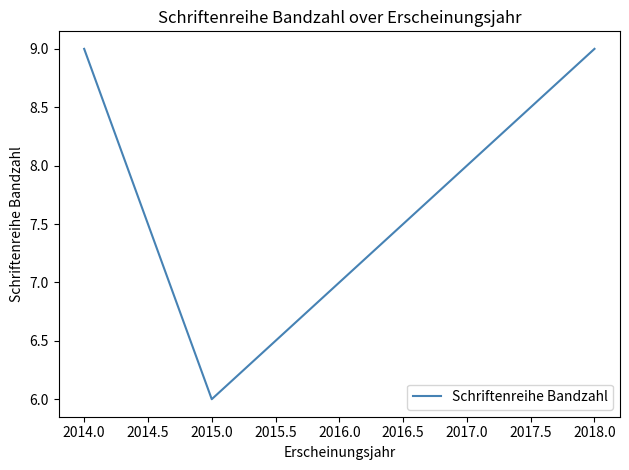

Reading left to right, transcribe all the data shown in this chart.

2014.0=9	2015.0=6	2018.0=9